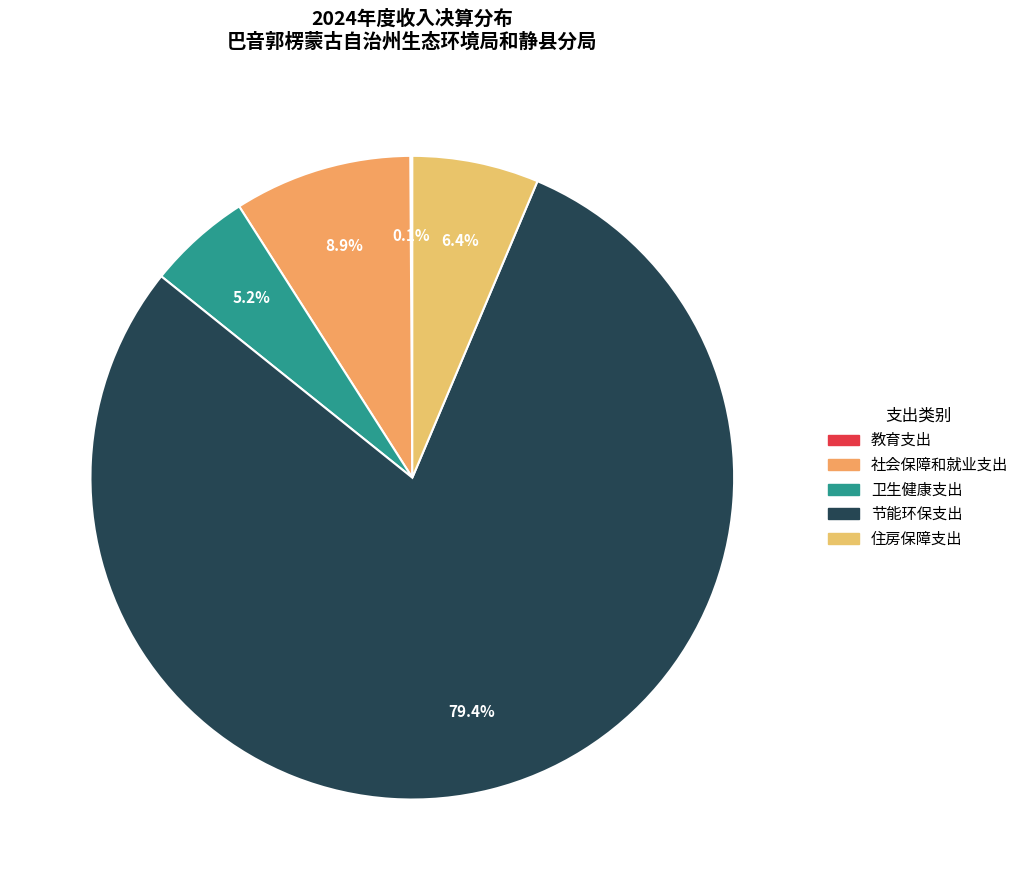

How many slices are in this pie chart?

5